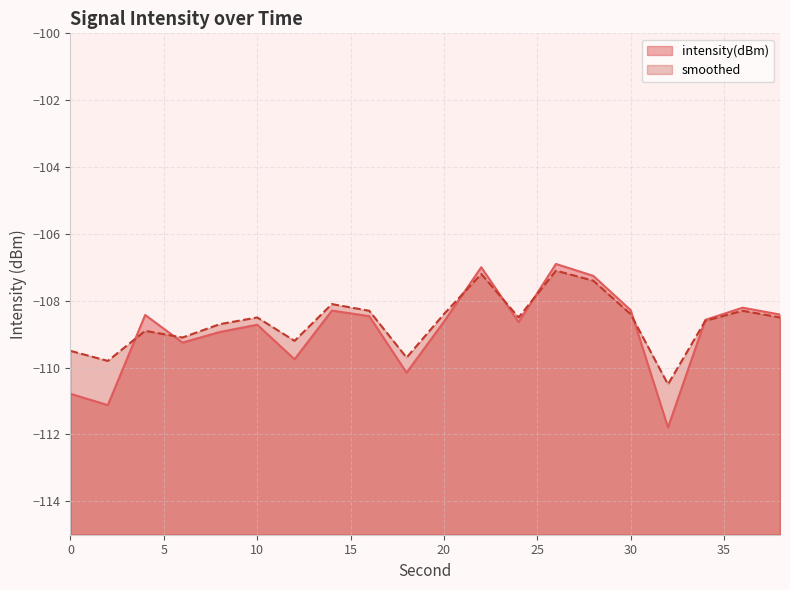

Reading left to right, transcribe all the data shown in this chart.

intensity(dBm): 0=-110.8	2=-111.1	4=-108.4	6=-109.3	8=-108.9	10=-108.7	12=-109.8	14=-108.3	16=-108.5	18=-110.2	20=-108.6	22=-107.0	24=-108.6	26=-106.9	28=-107.3	30=-108.3	32=-111.8	34=-108.6	36=-108.2	38=-108.4
smoothed: 0=-109.5	2=-109.8	4=-108.9	6=-109.1	8=-108.7	10=-108.5	12=-109.2	14=-108.1	16=-108.3	18=-109.7	20=-108.4	22=-107.2	24=-108.5	26=-107.1	28=-107.4	30=-108.4	32=-110.5	34=-108.6	36=-108.3	38=-108.5